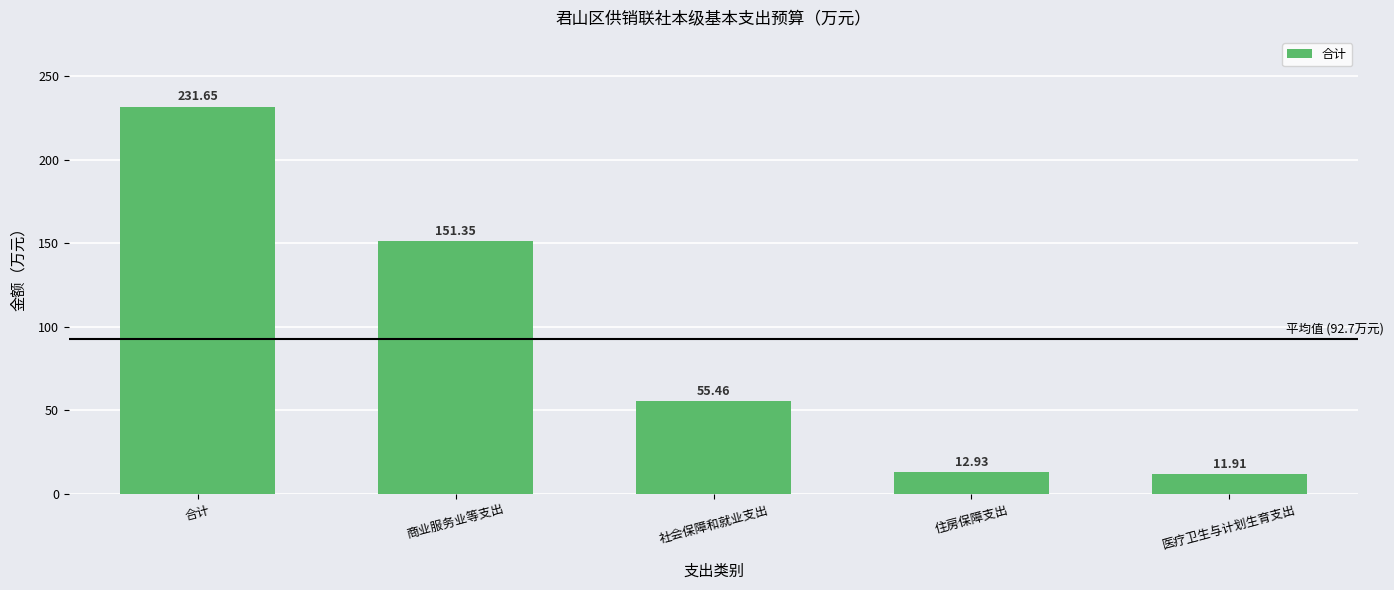

Which category has the highest value across all series?

合计